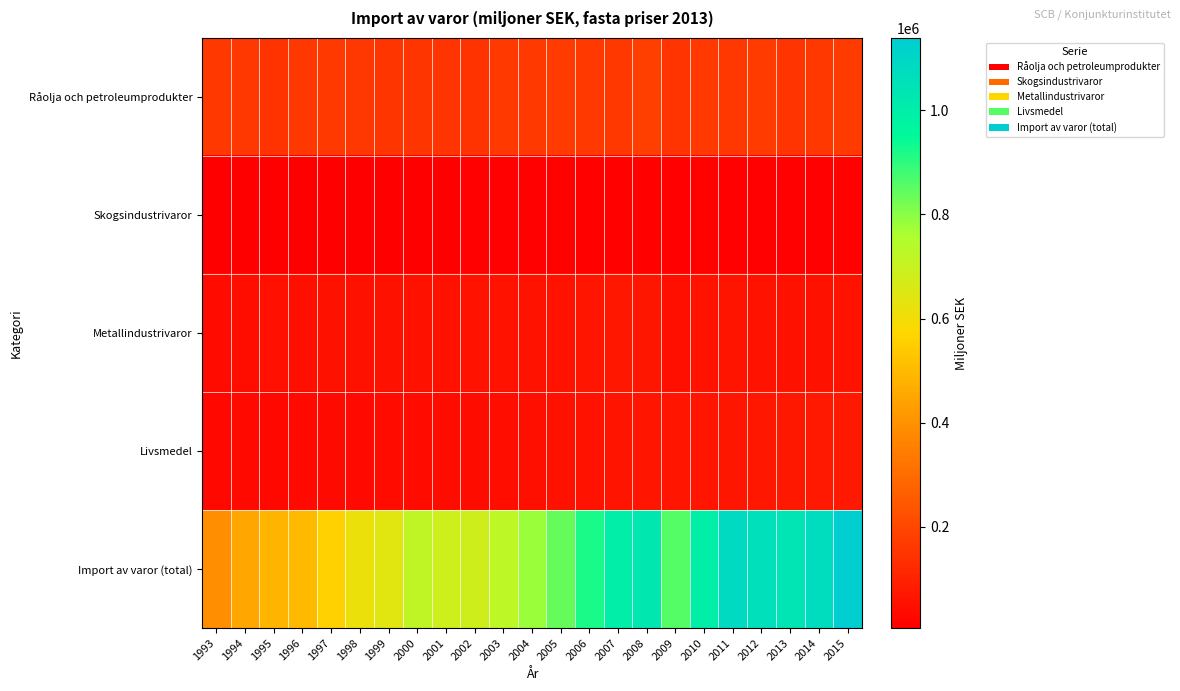

At 2011, list the series in order from smallest to largest.

Skogsindustrivaror, Metallindustrivaror, Livsmedel, Råolja och petroleumprodukter, Import av varor (total)